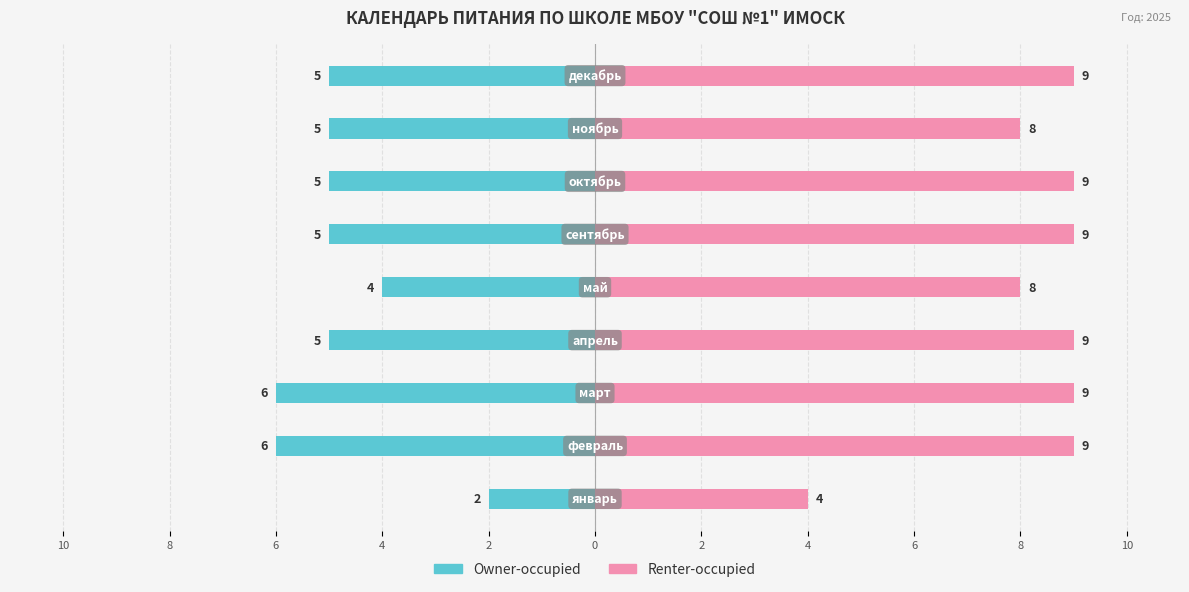

List the series in order of their overall mean, highest first.

Renter-occupied, Owner-occupied